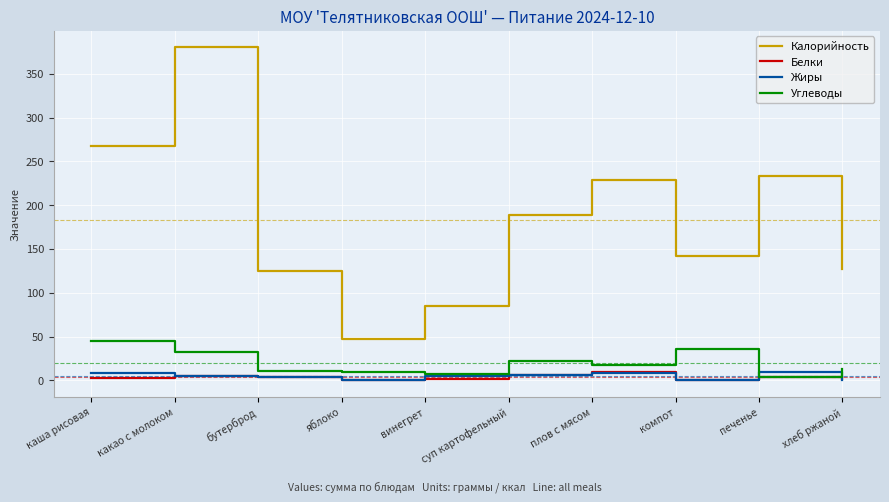

Which series has the widest spread of values?

Калорийность